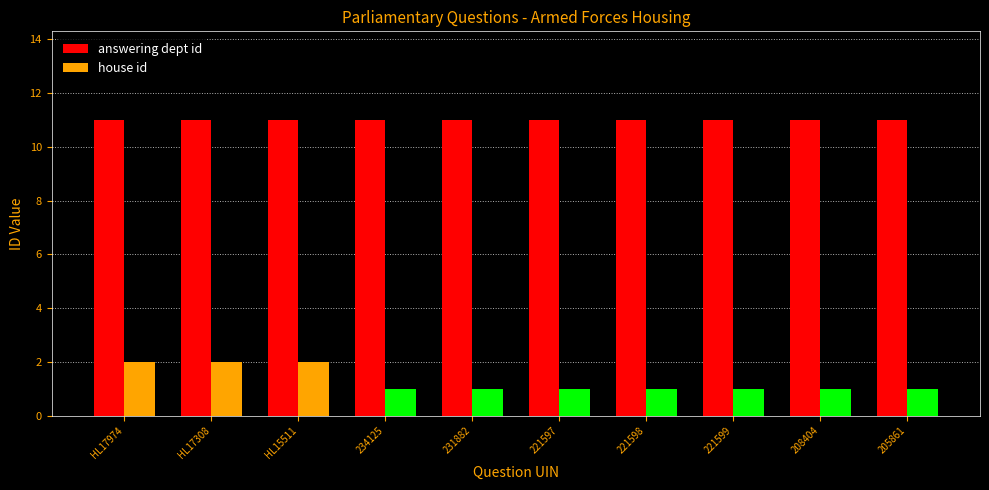

What is the lowest value of the answering dept id series?

11